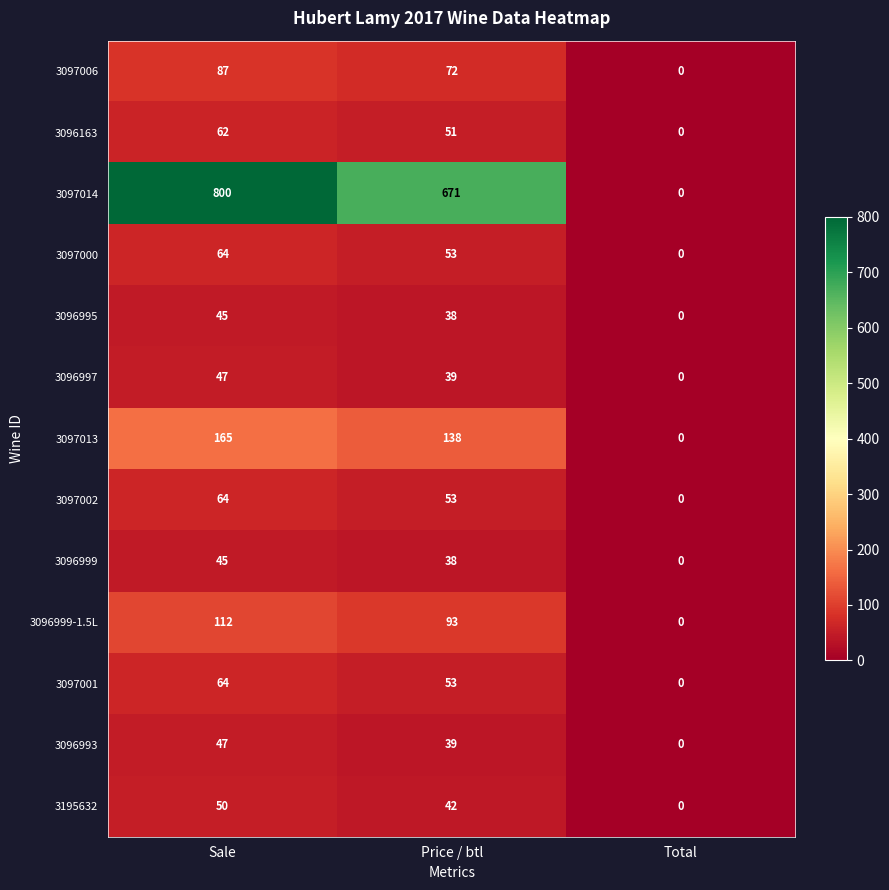

Which category has the highest value across all series?

Sale